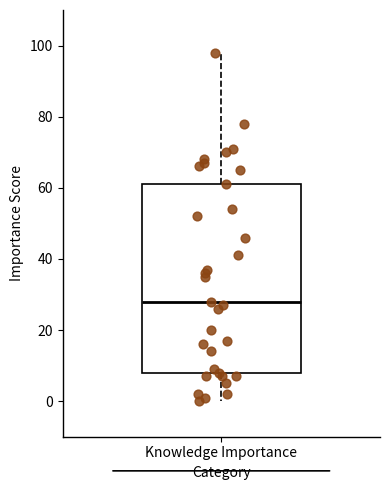

Read this box plot against the y-axis: the position of the median line, the range covered by the box, and the ends of both whiskers. The values are not printed on the chart, so give them approximately, as read against the axis.

median 28, box 8 to 62, whiskers 0 to 98